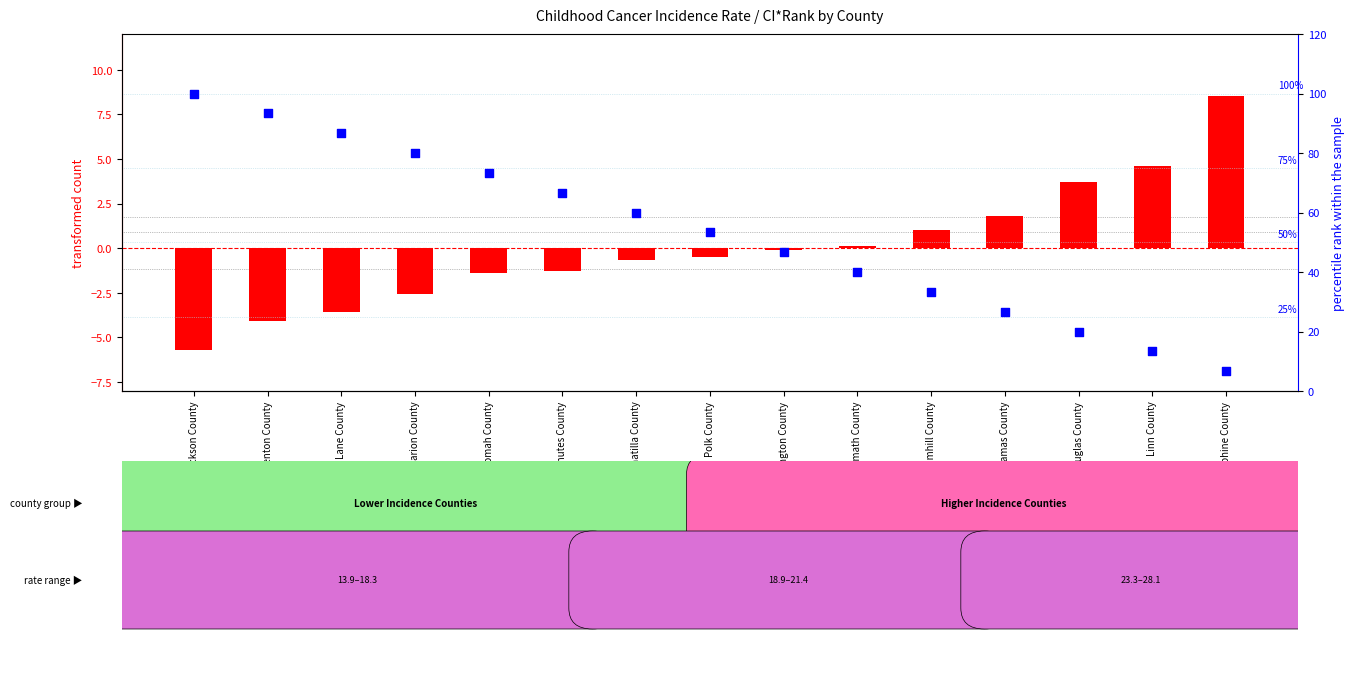

Which series reaches the minimum Y coordinate?

transformed count